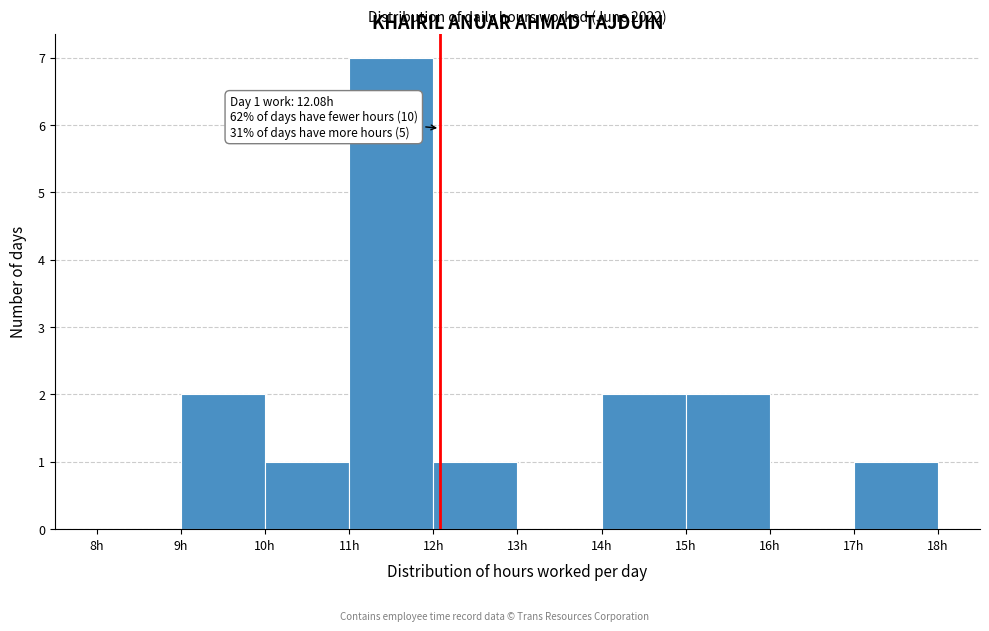

Over which range of the x-axis is the bar tallest?

11 to 12